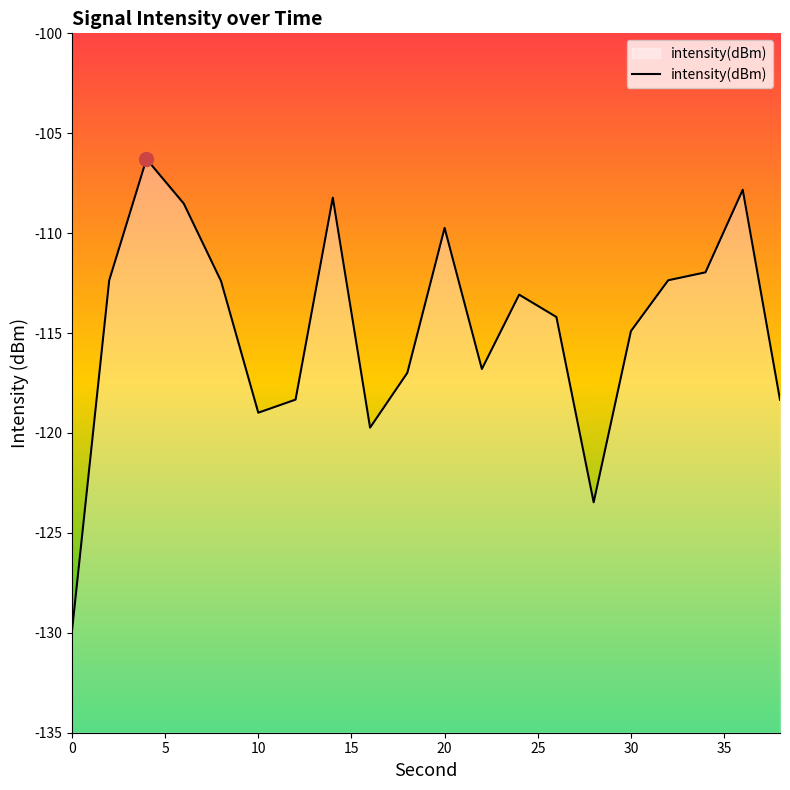

How many points are higher than both their immediate neighbors (excluding endpoints)?

5